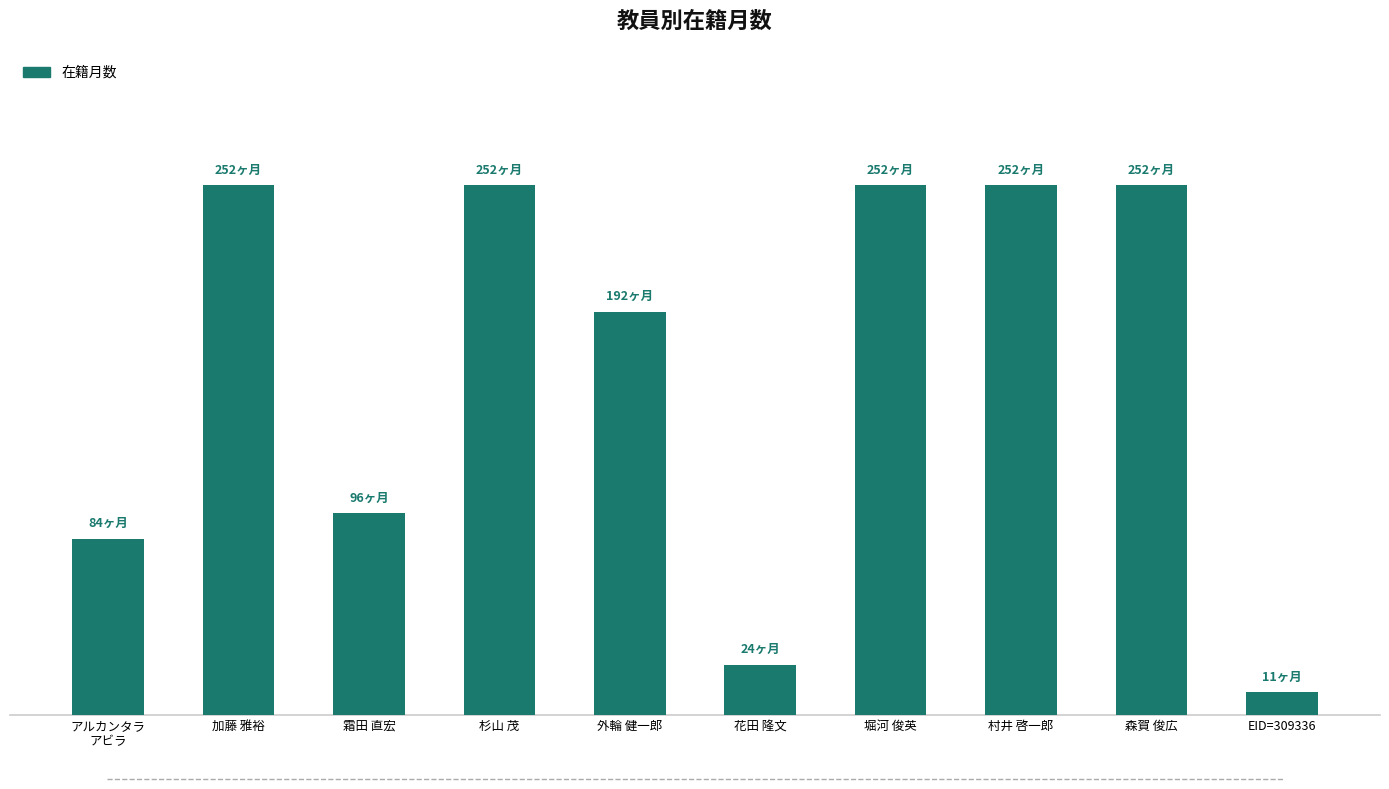

Are the bars horizontal?

No